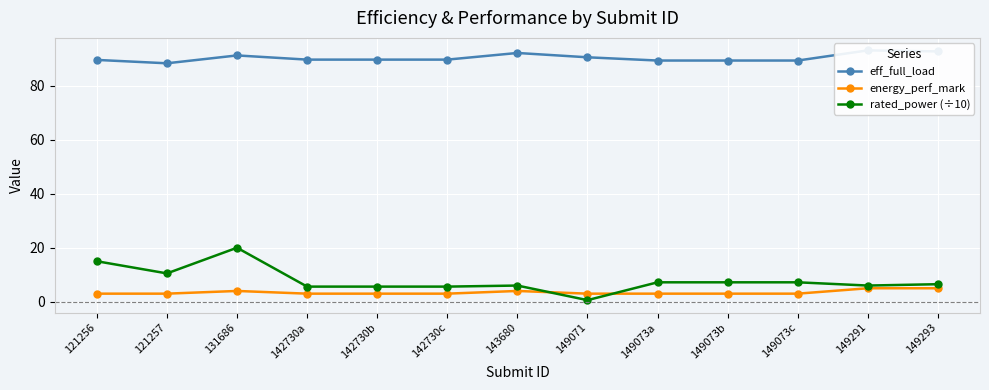

At which category is the sum across all series the highest?

131686